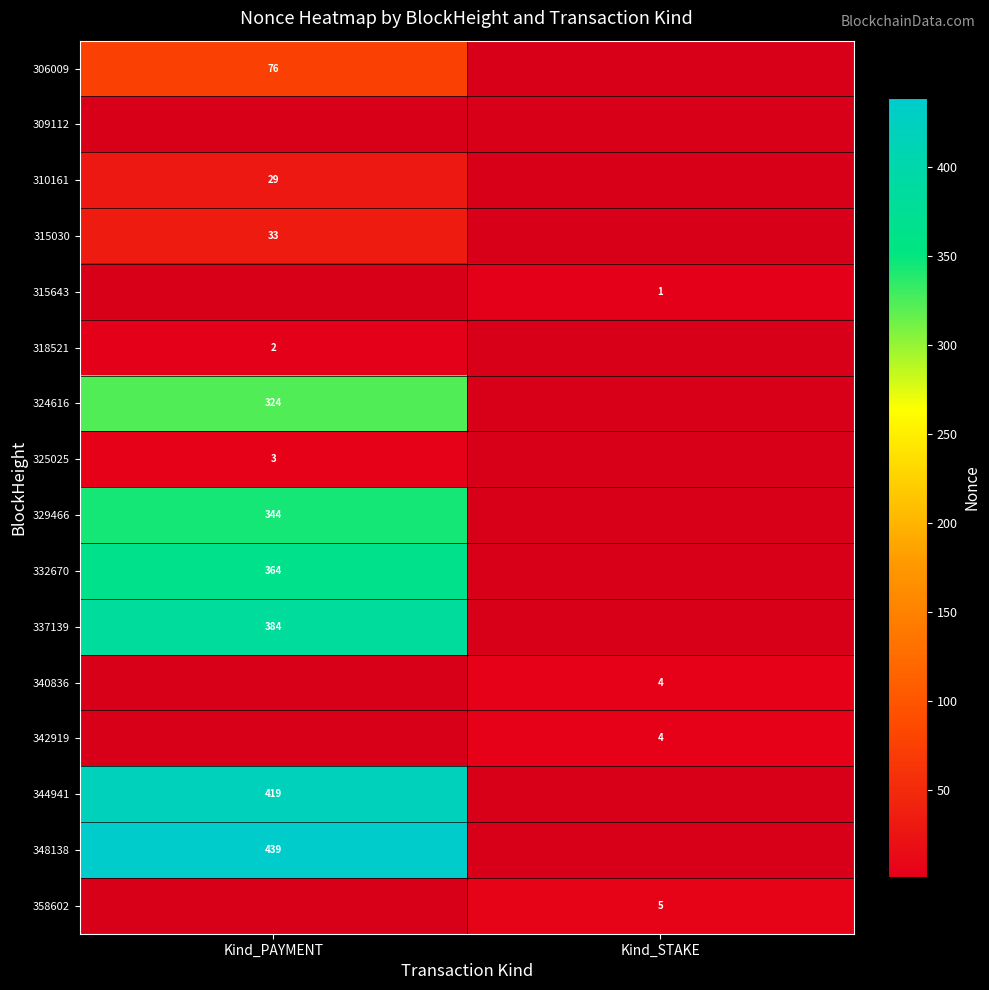

Is it true that 318521 equals 4 at Kind_PAYMENT?

False